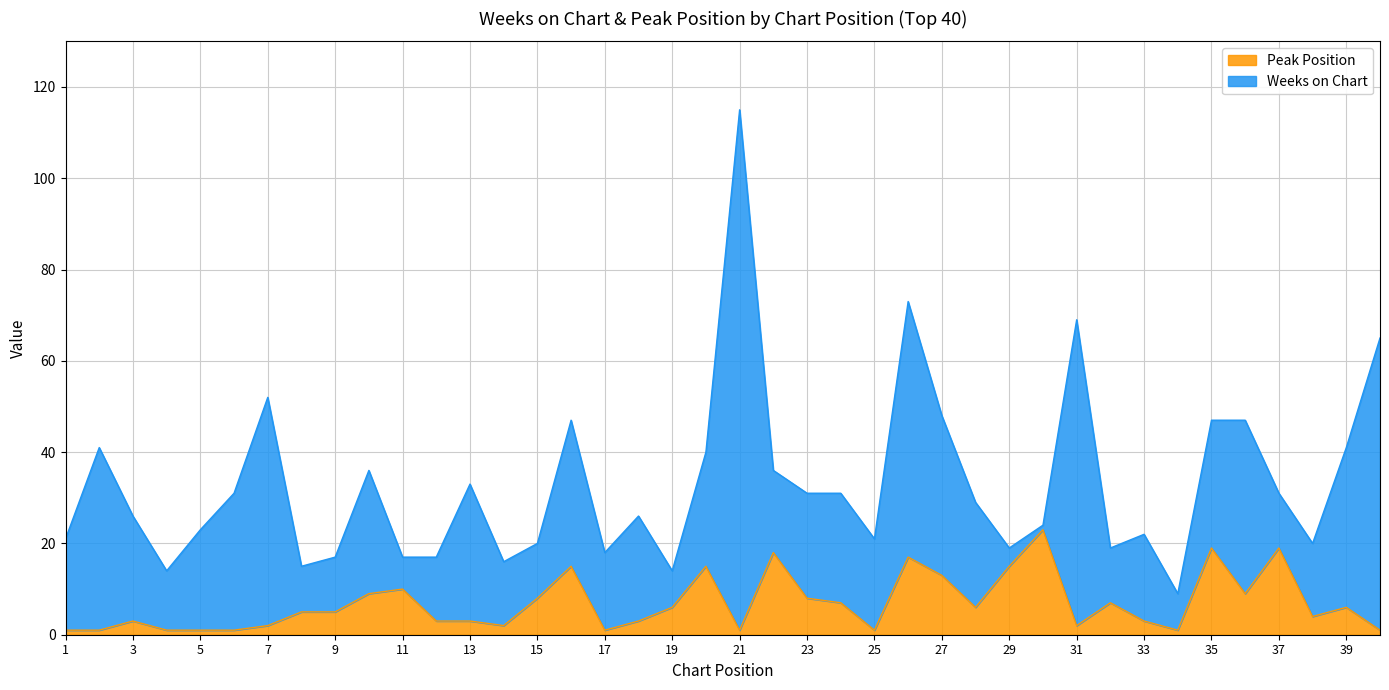

What is the maximum value shown in the chart?

23